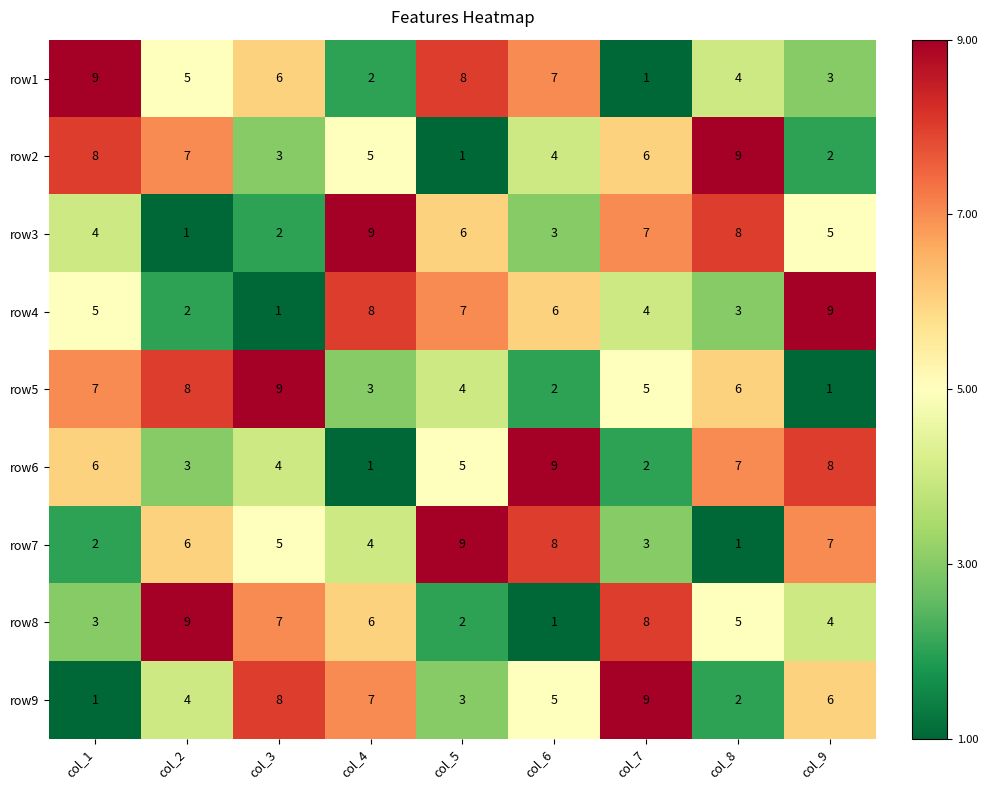

Where does the row3 series first go above 5?

col_4